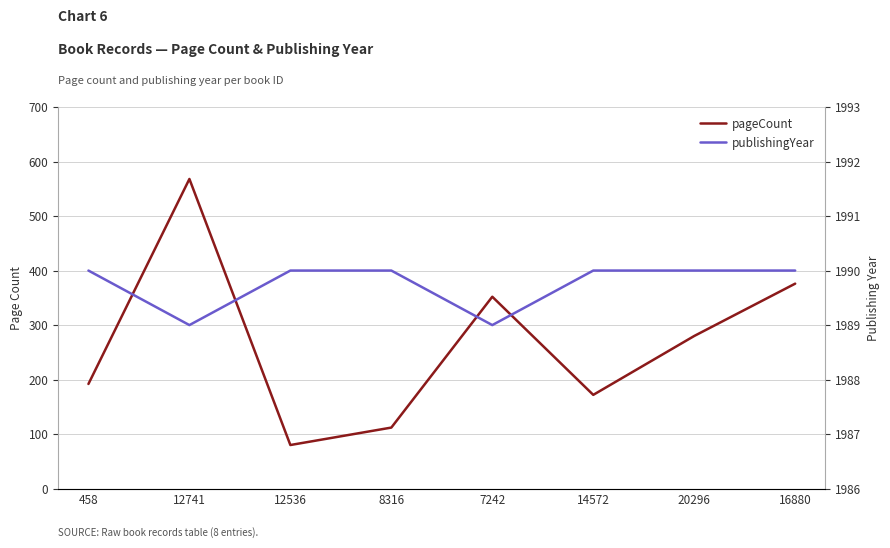

At which category is the sum across all series the highest?

12741